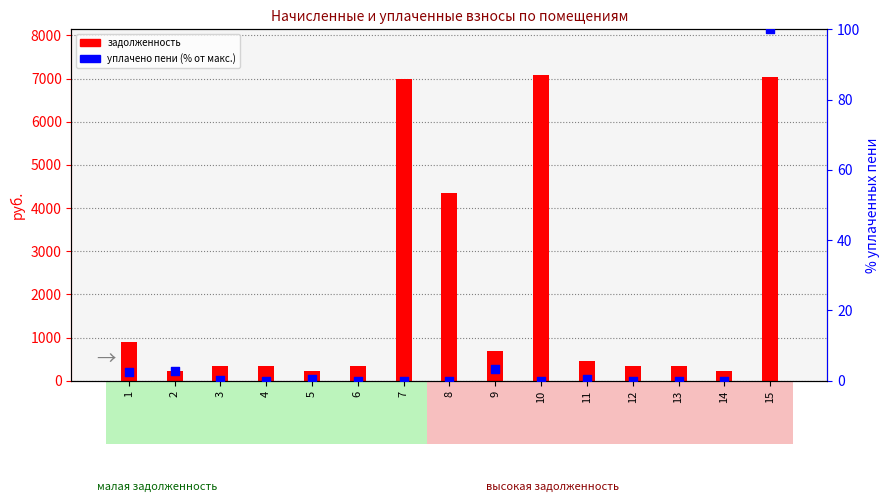

What is the total value across all series at 8?

4345.5